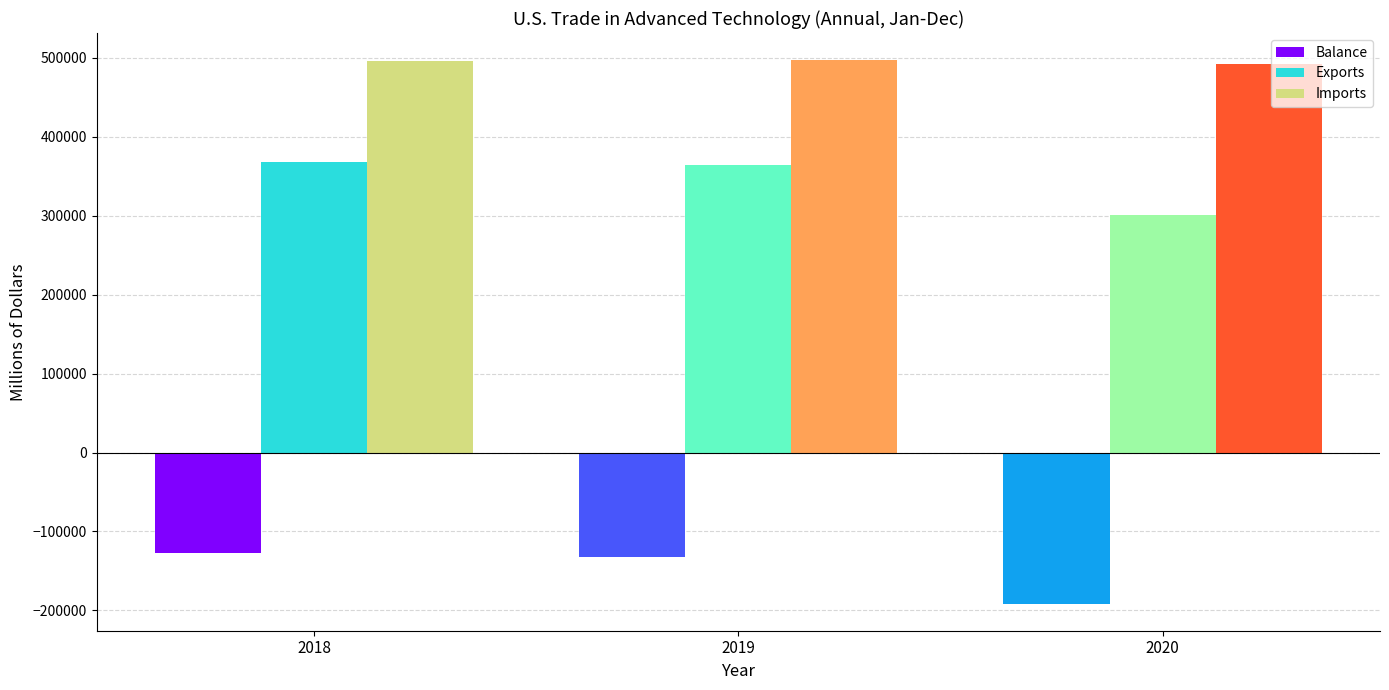

How many distinct data groups are displayed?

3